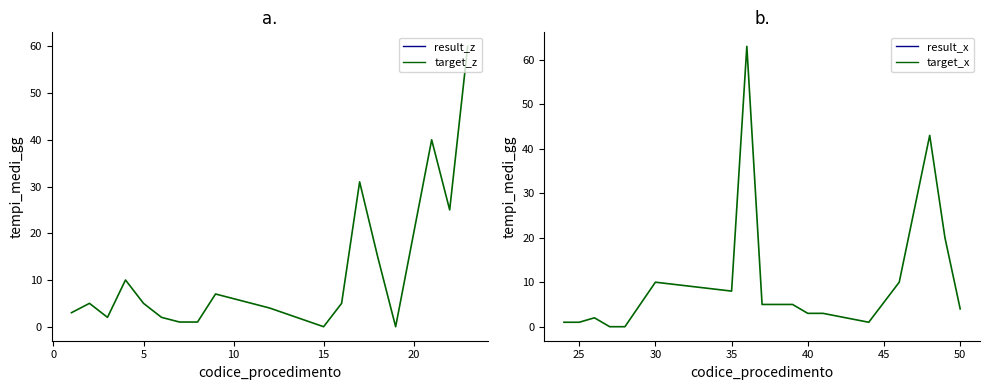

Reading left to right, list all the values displayed in this chart.

tempi_medi_gg: 3	5	2	10	5	2	1	1	7	4	0	5	31	15	0	20	40	25	60
termine_ref: 3	5	2	10	5	2	1	1	7	4	0	5	31	15	0	20	40	25	60
tempi_medi_gg_b: 1	1	2	0	0	5	10	8	63	5	5	5	3	3	1	10	43	20	4
termine_ref_b: 1	1	2	0	0	5	10	8	63	5	5	5	3	3	1	10	43	20	4